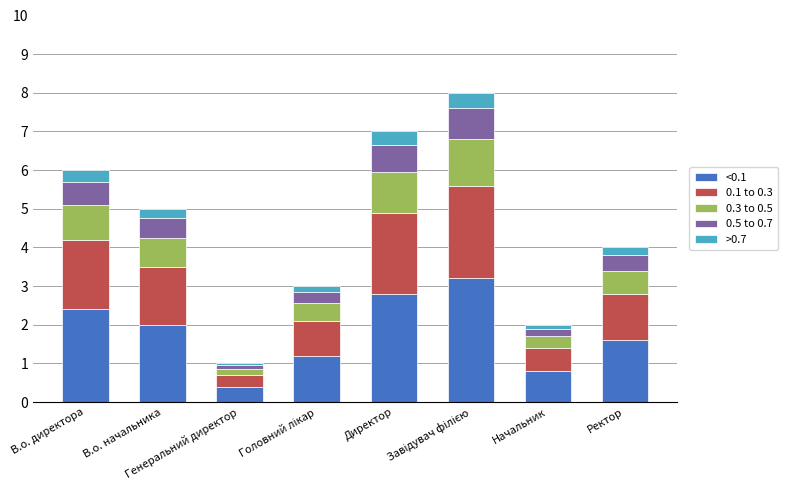

What is the minimum value for <0.1?

0.4